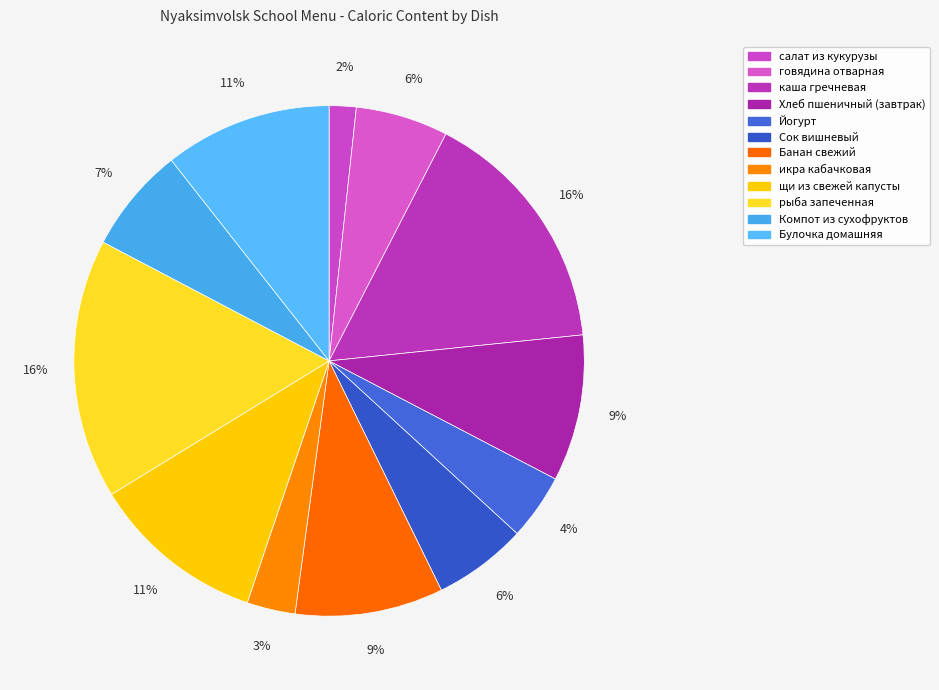

What is the largest slice in the pie chart?

рыба запеченная в сметанном соусе